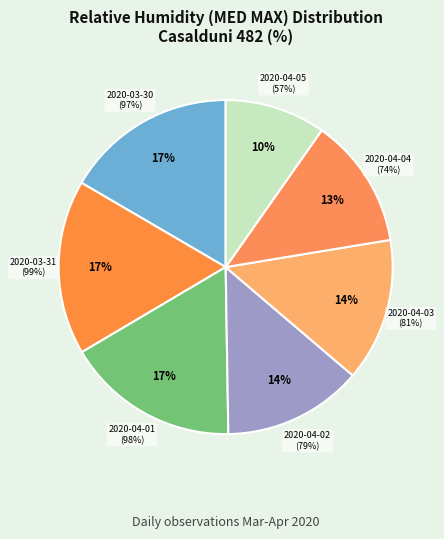

What is the change in value from 2020-03-30 to 2020-04-02?

-18